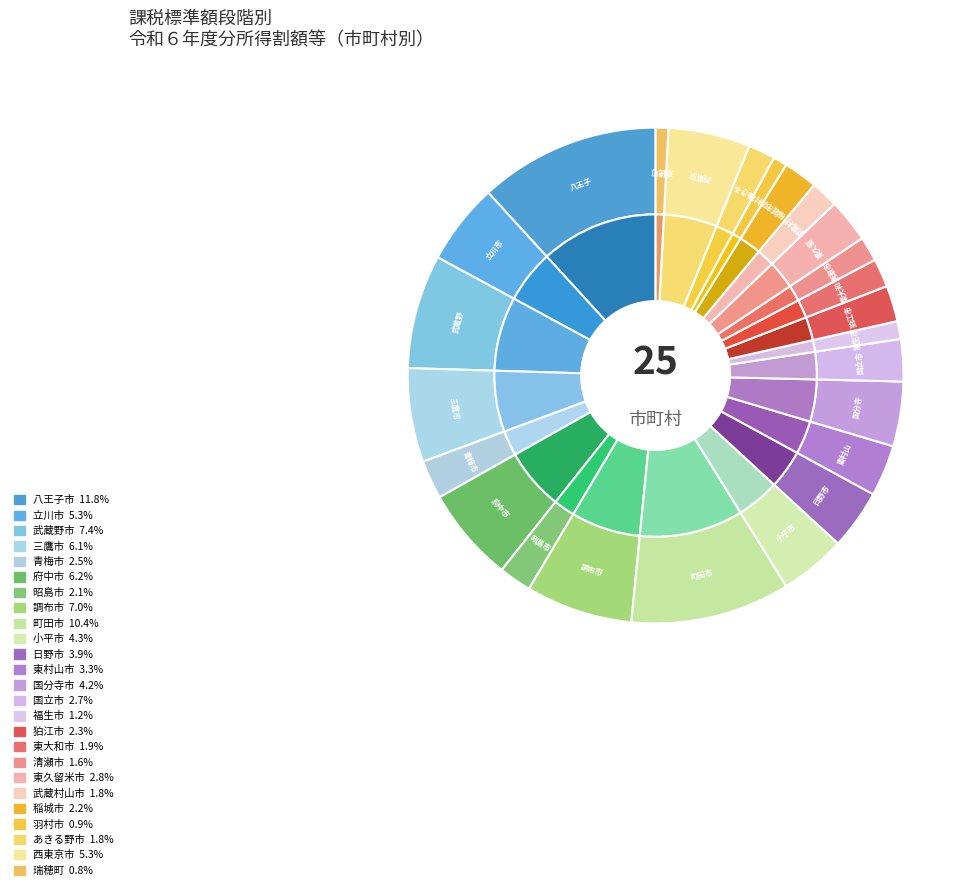

Which slice is the smallest?

瑞穂町